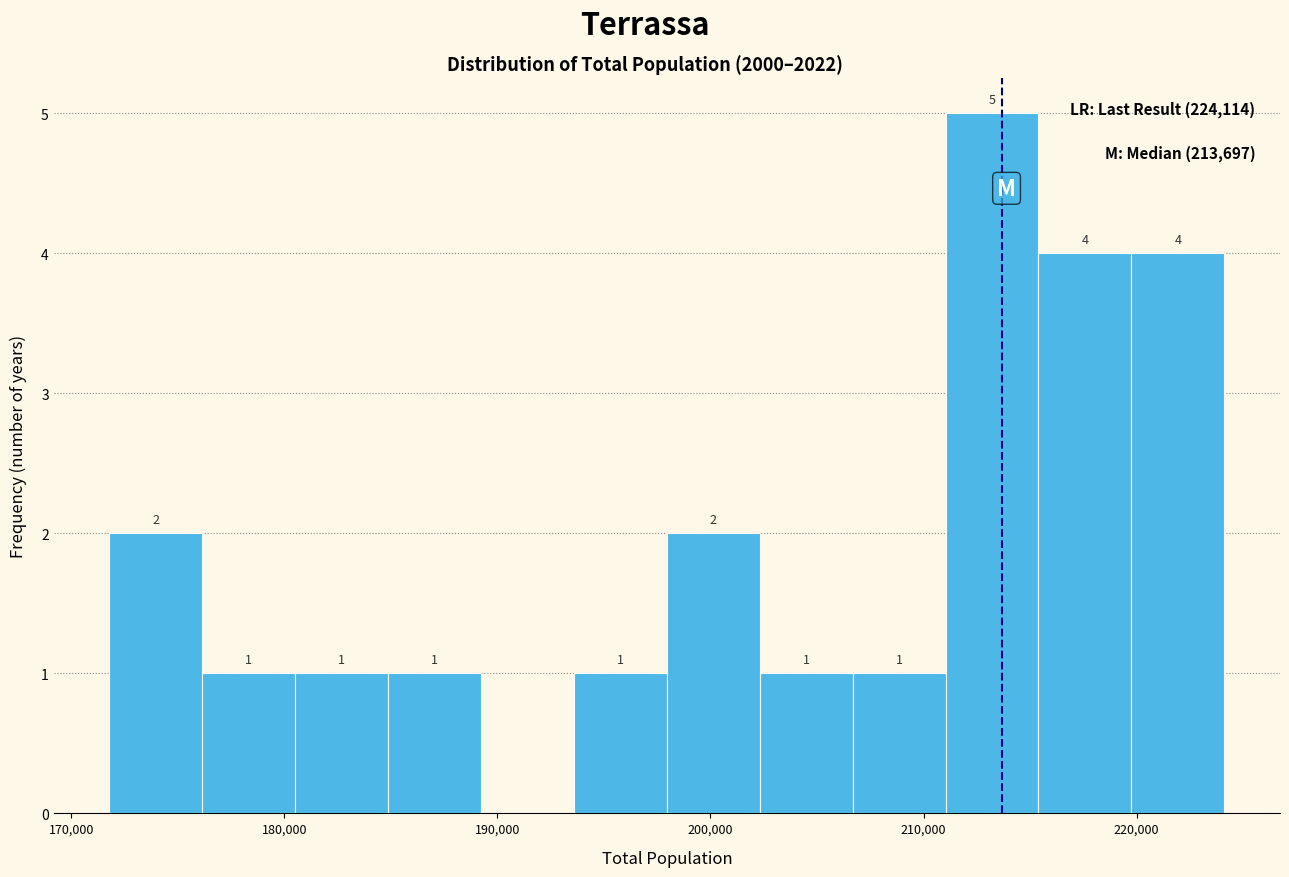

Which range on the x-axis has the tallest bar?

211000 to 215000